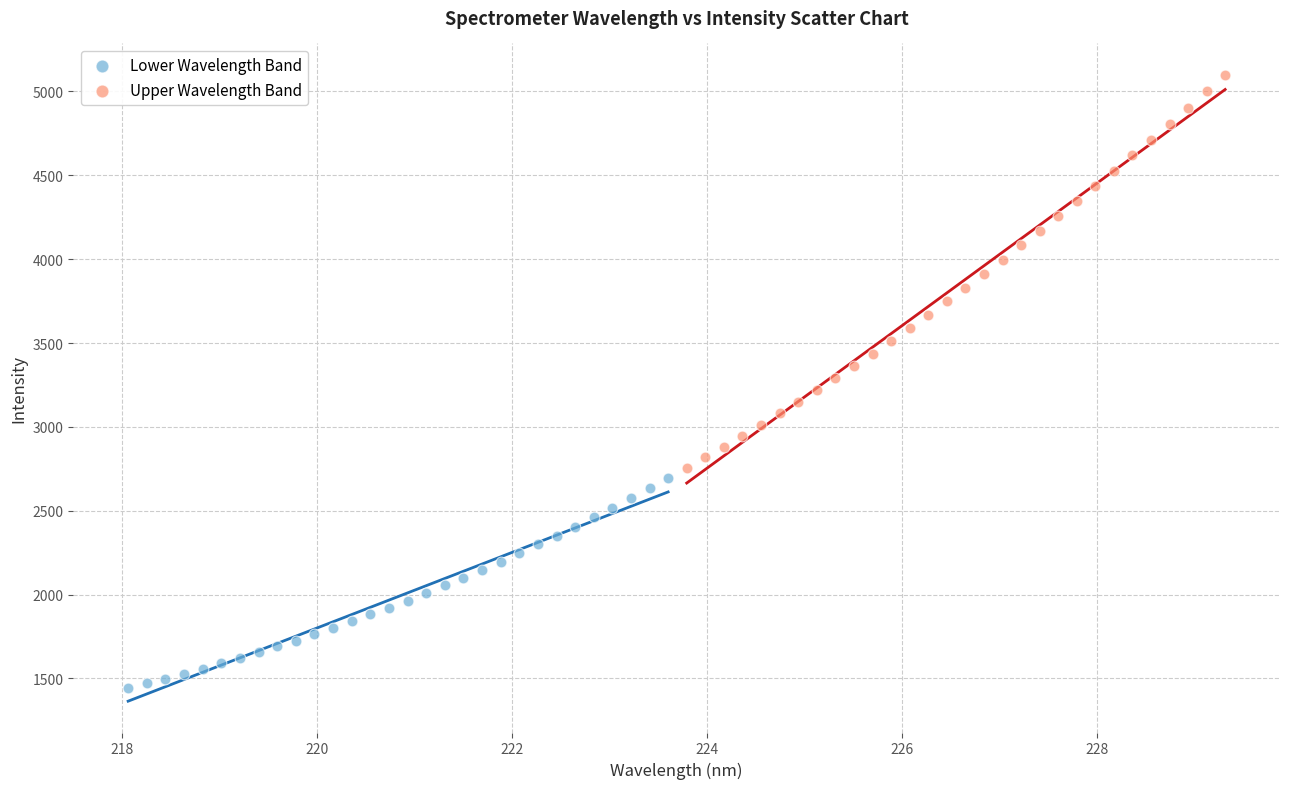

Which series reaches the maximum Y coordinate?

Upper Wavelength Band